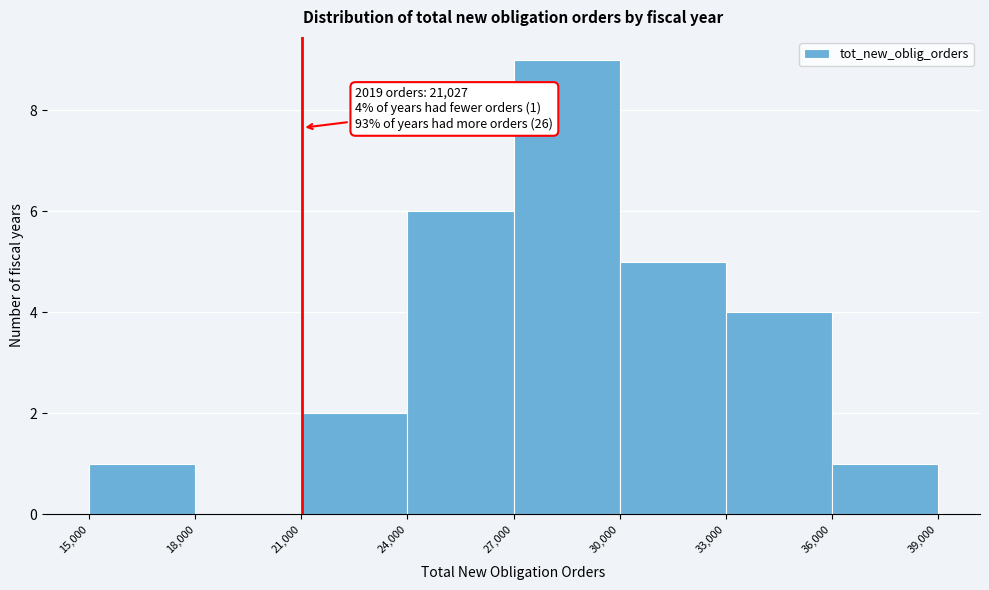

Which range on the x-axis has the tallest bar?

27,000 to 30,000